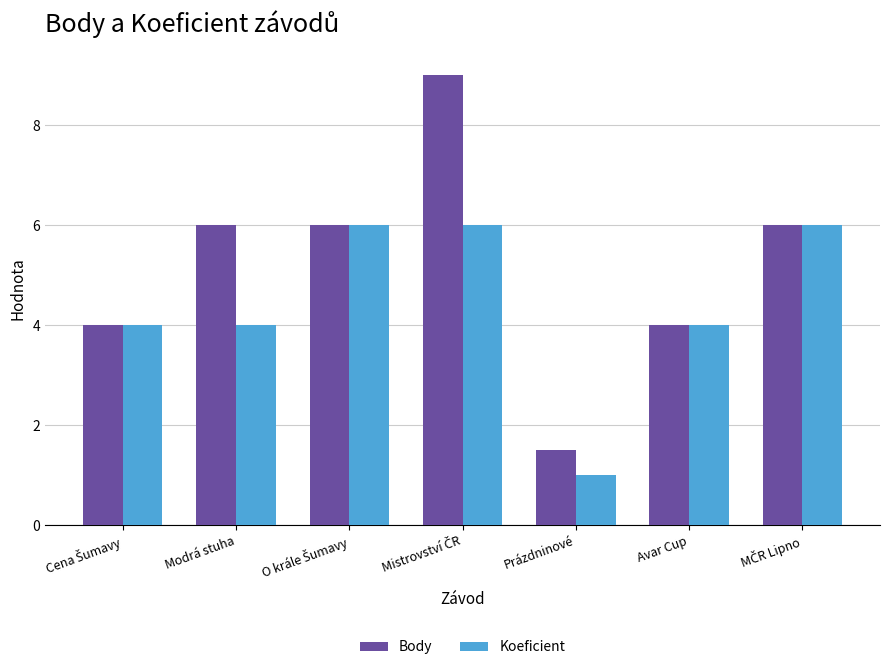

Which series has the largest total across all categories?

Body